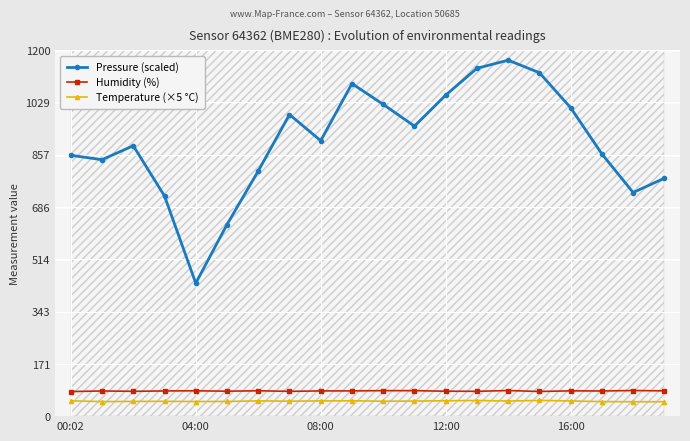

True or false: Pressure (scaled) and Humidity (%) cross at least once.

False